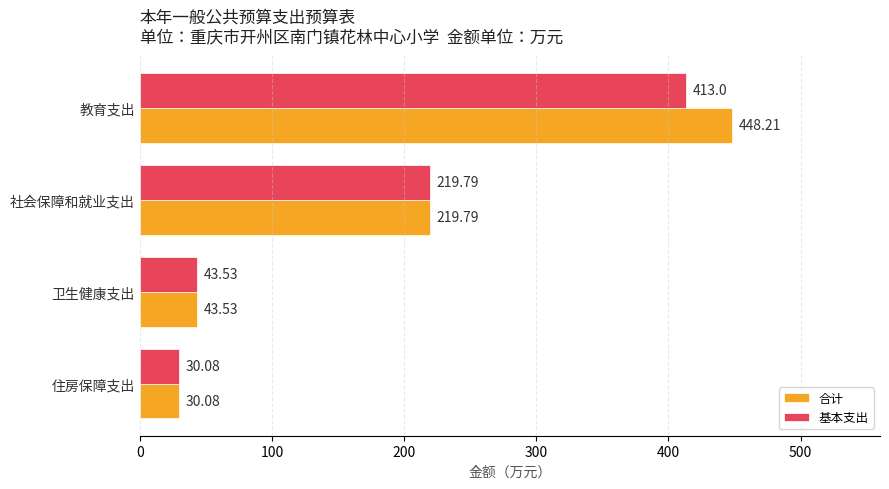

What is the average value of the 基本支出 series?

176.6